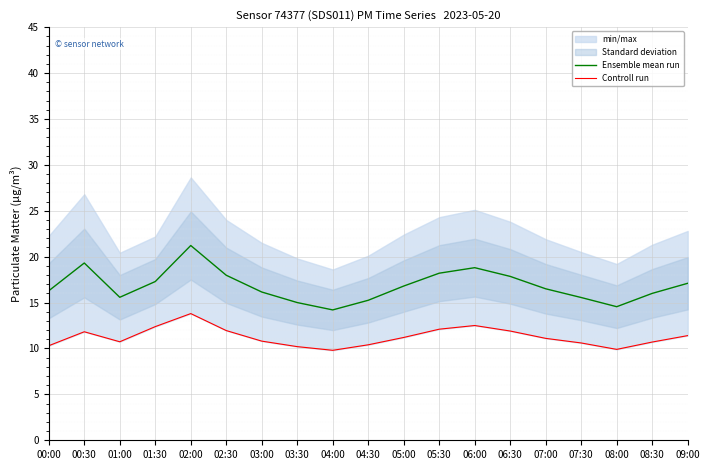

What is the value of the Ensemble mean run point at the 11th from the left?

16.8